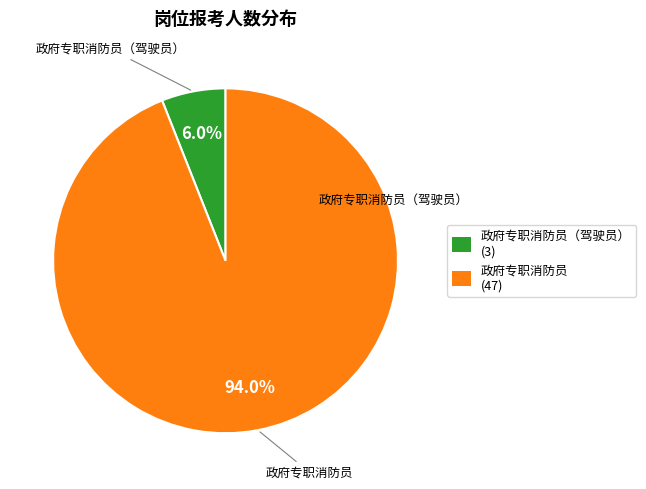

To the nearest percent, what is the average slice percentage?

50%